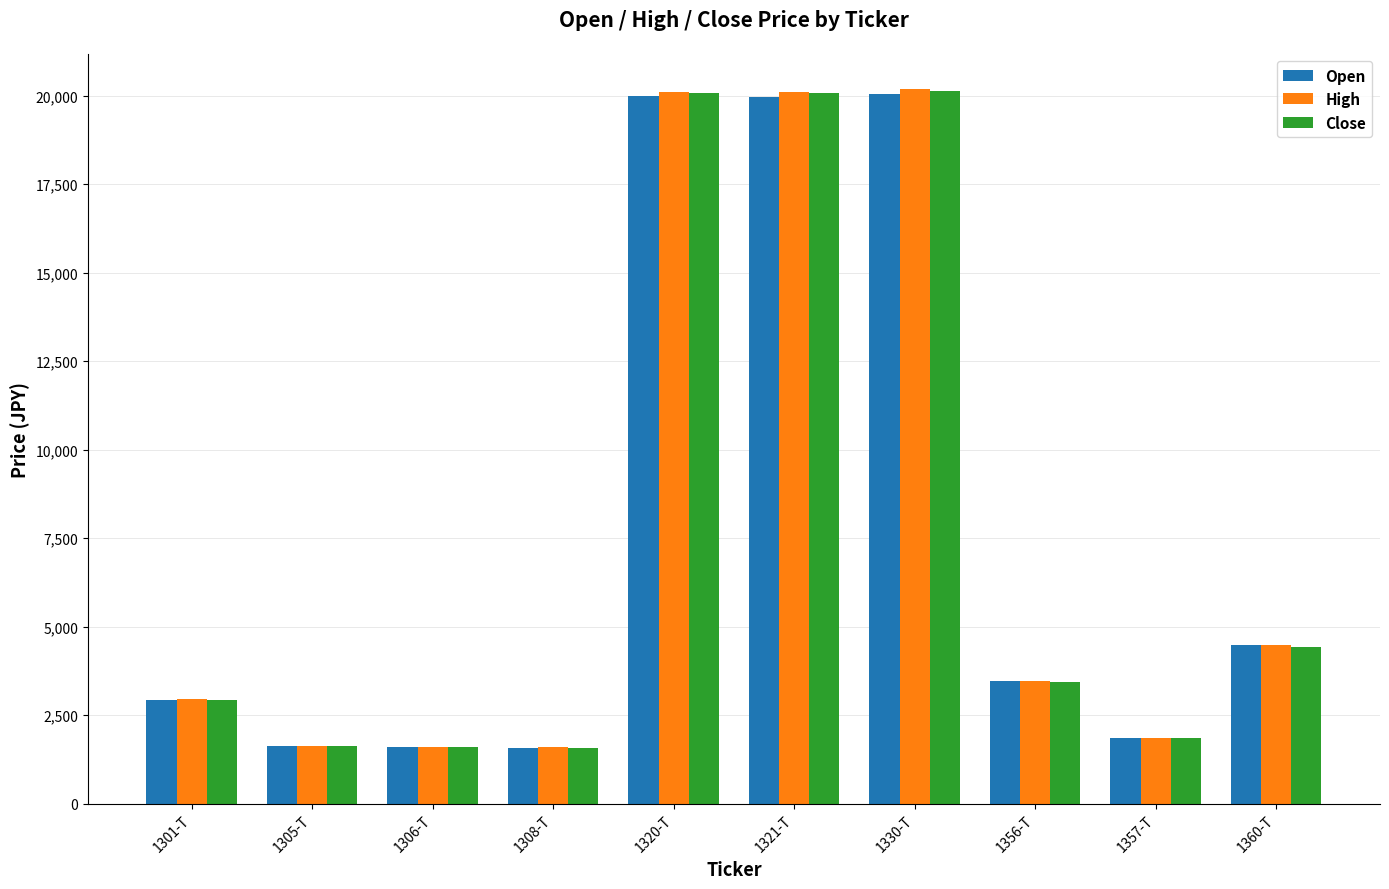

What is the greatest value displayed?

20170